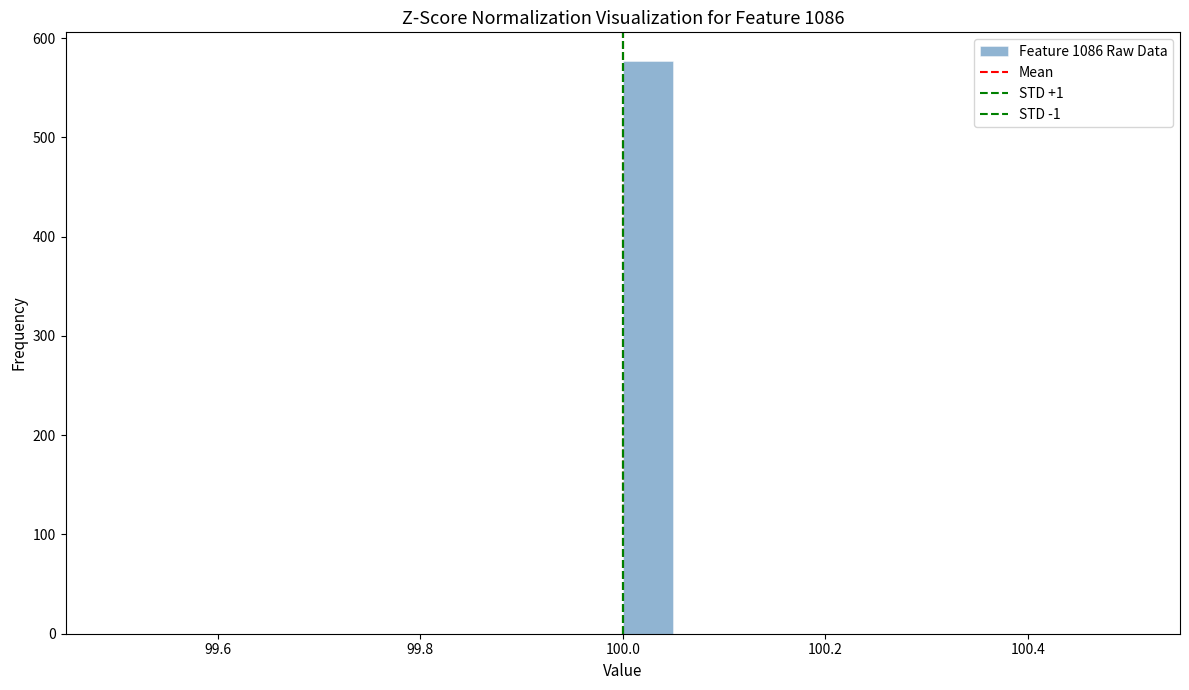

Read against the x-axis, roughly where is the centre of the tallest bar?

100.02